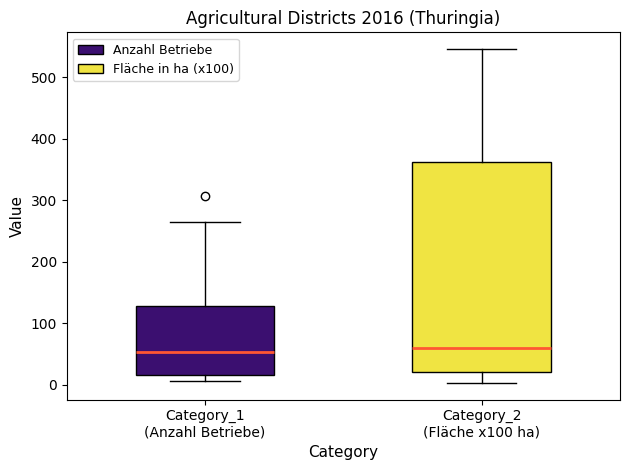

Where does the lower whisker of the box for Category_1 (Anzahl Betriebe) end on the y-axis? The values are not printed on the chart, so give them approximately, as read against the axis.

10